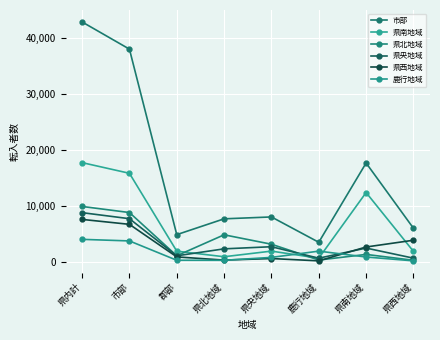

At which category does 県北地域 reach its first local valley?

郡部